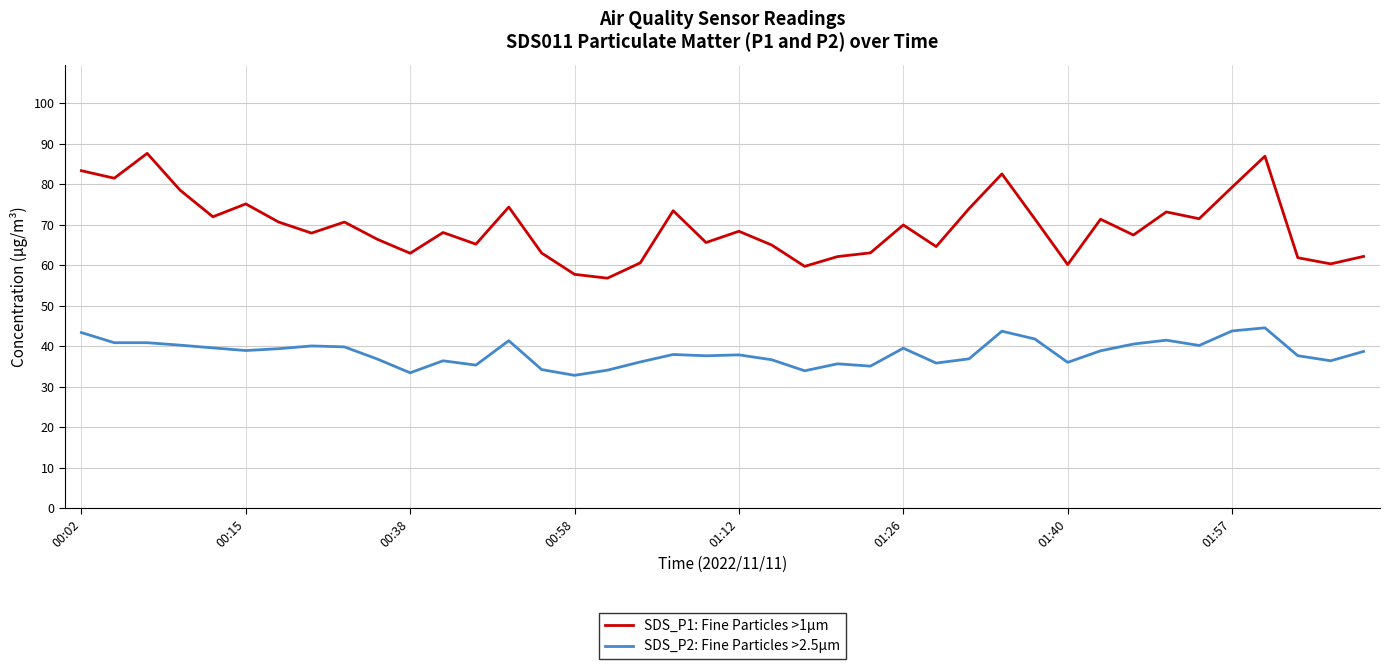

What is the minimum value shown in the chart?

32.8